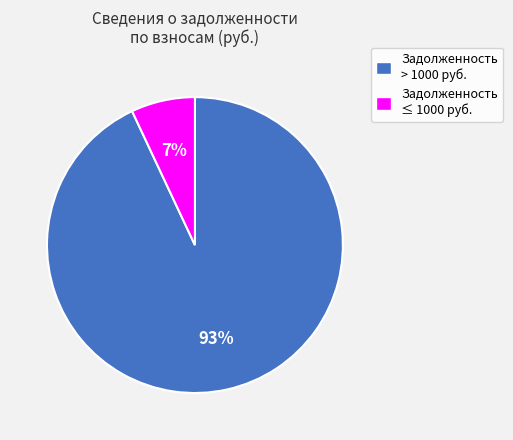

Between Задолженность > 1000 руб. and Задолженность ≤ 1000 руб., which is larger?

Задолженность > 1000 руб.